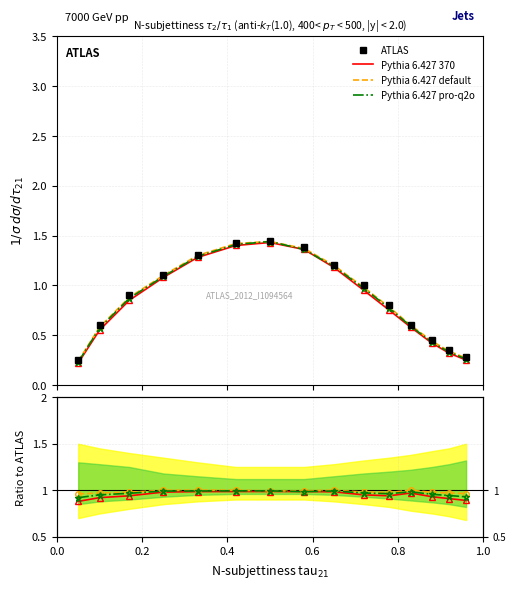

Count the number of categories in the chart.

15